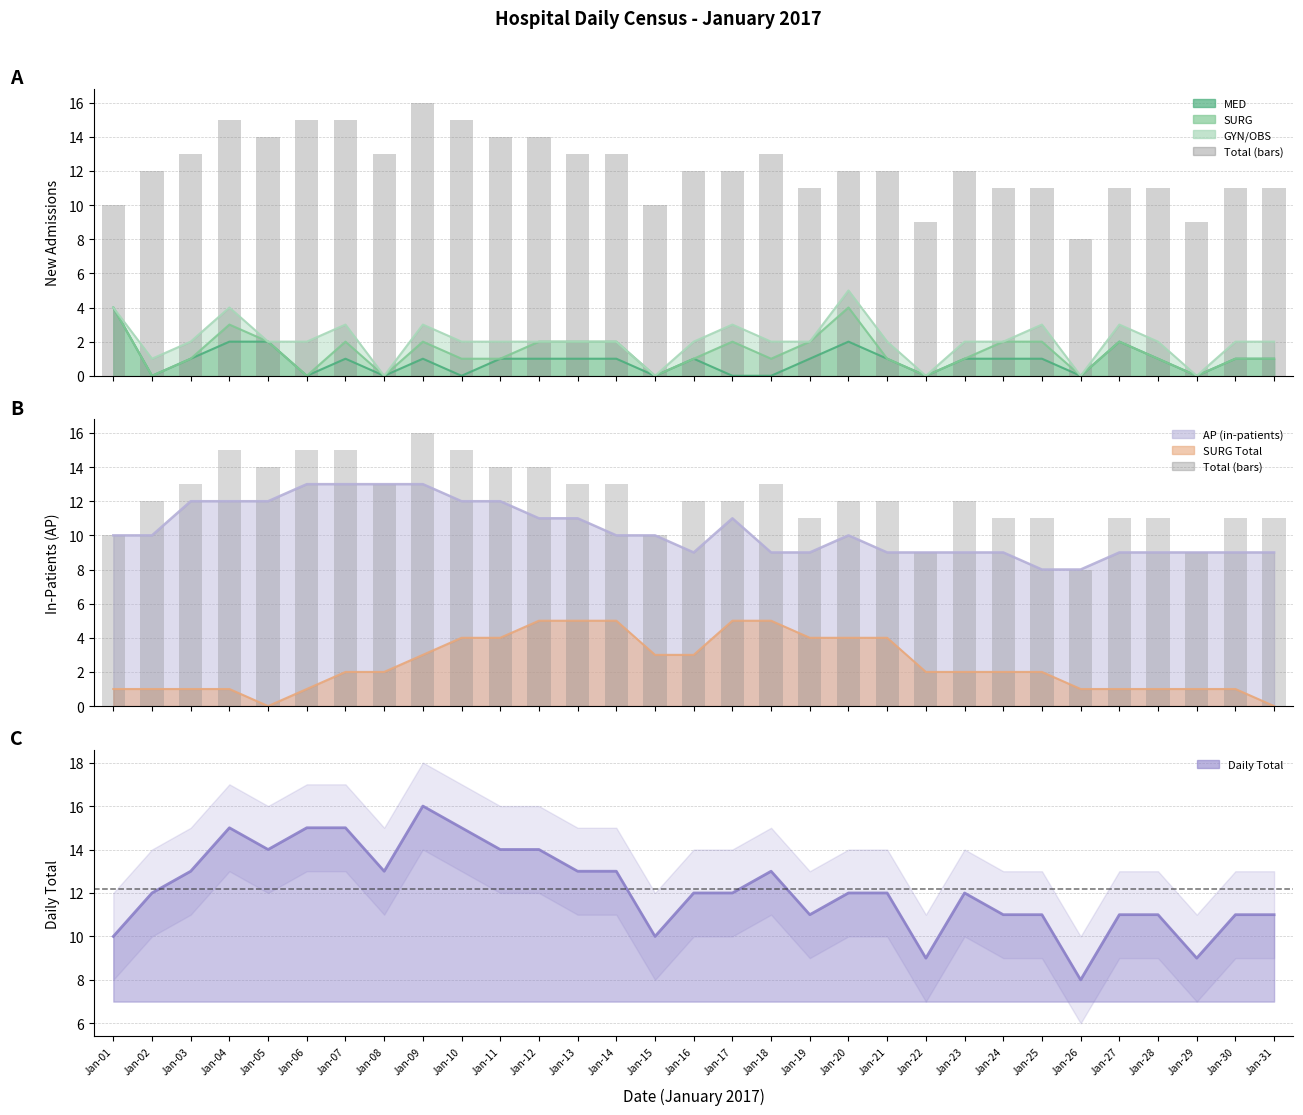

Reading left to right, extract all data points from this chart.

Jan-01=10	Jan-02=12	Jan-03=13	Jan-04=15	Jan-05=14	Jan-06=15	Jan-07=15	Jan-08=13	Jan-09=16	Jan-10=15	Jan-11=14	Jan-12=14	Jan-13=13	Jan-14=13	Jan-15=10	Jan-16=12	Jan-17=12	Jan-18=13	Jan-19=11	Jan-20=12	Jan-21=12	Jan-22=9	Jan-23=12	Jan-24=11	Jan-25=11	Jan-26=8	Jan-27=11	Jan-28=11	Jan-29=9	Jan-30=11	Jan-31=11